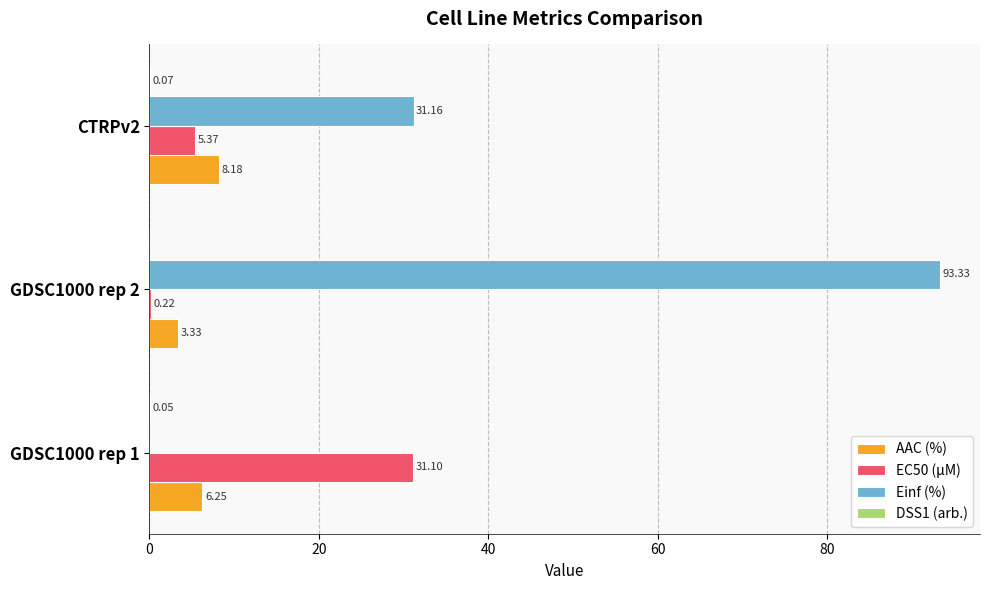

Which series has the largest total across all categories?

Einf (%)